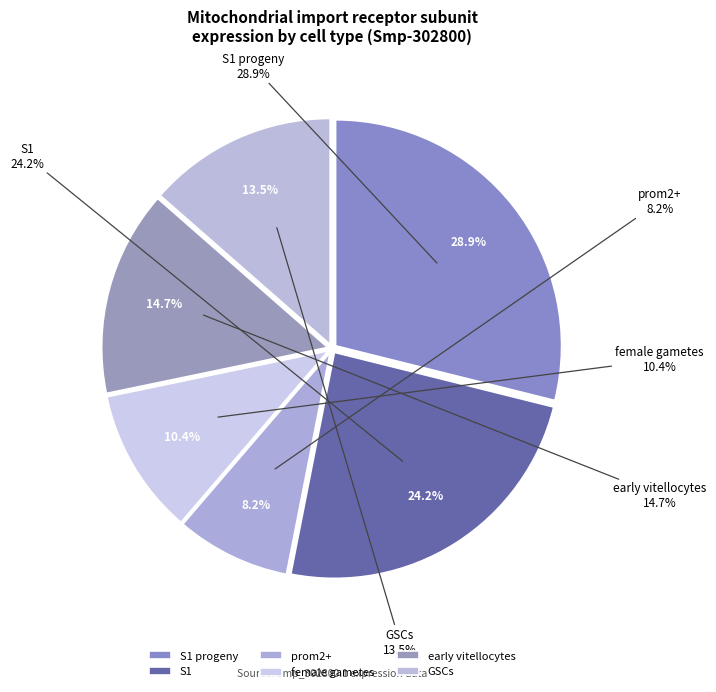

Which slice is the largest?

S1 progeny